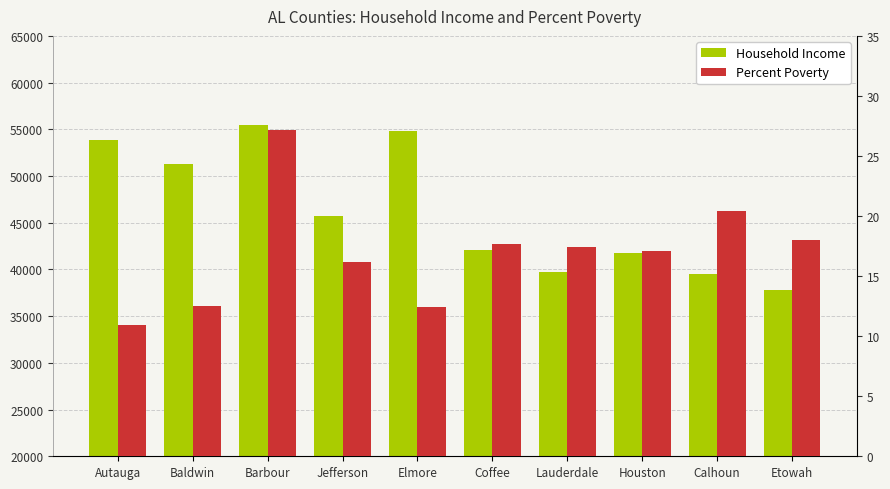

The value of Percent Poverty at Calhoun is 8.1. True or false?

False